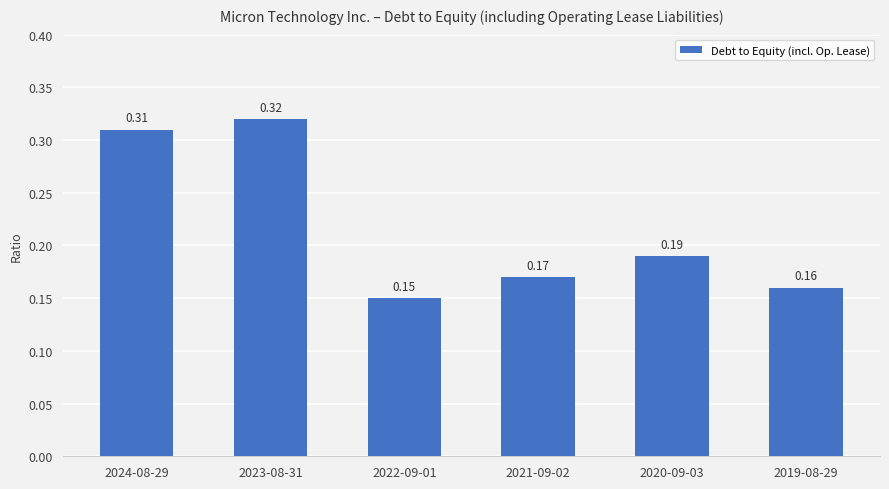

What is the sum of the values at 2023-08-31 and 2020-09-03?

0.5